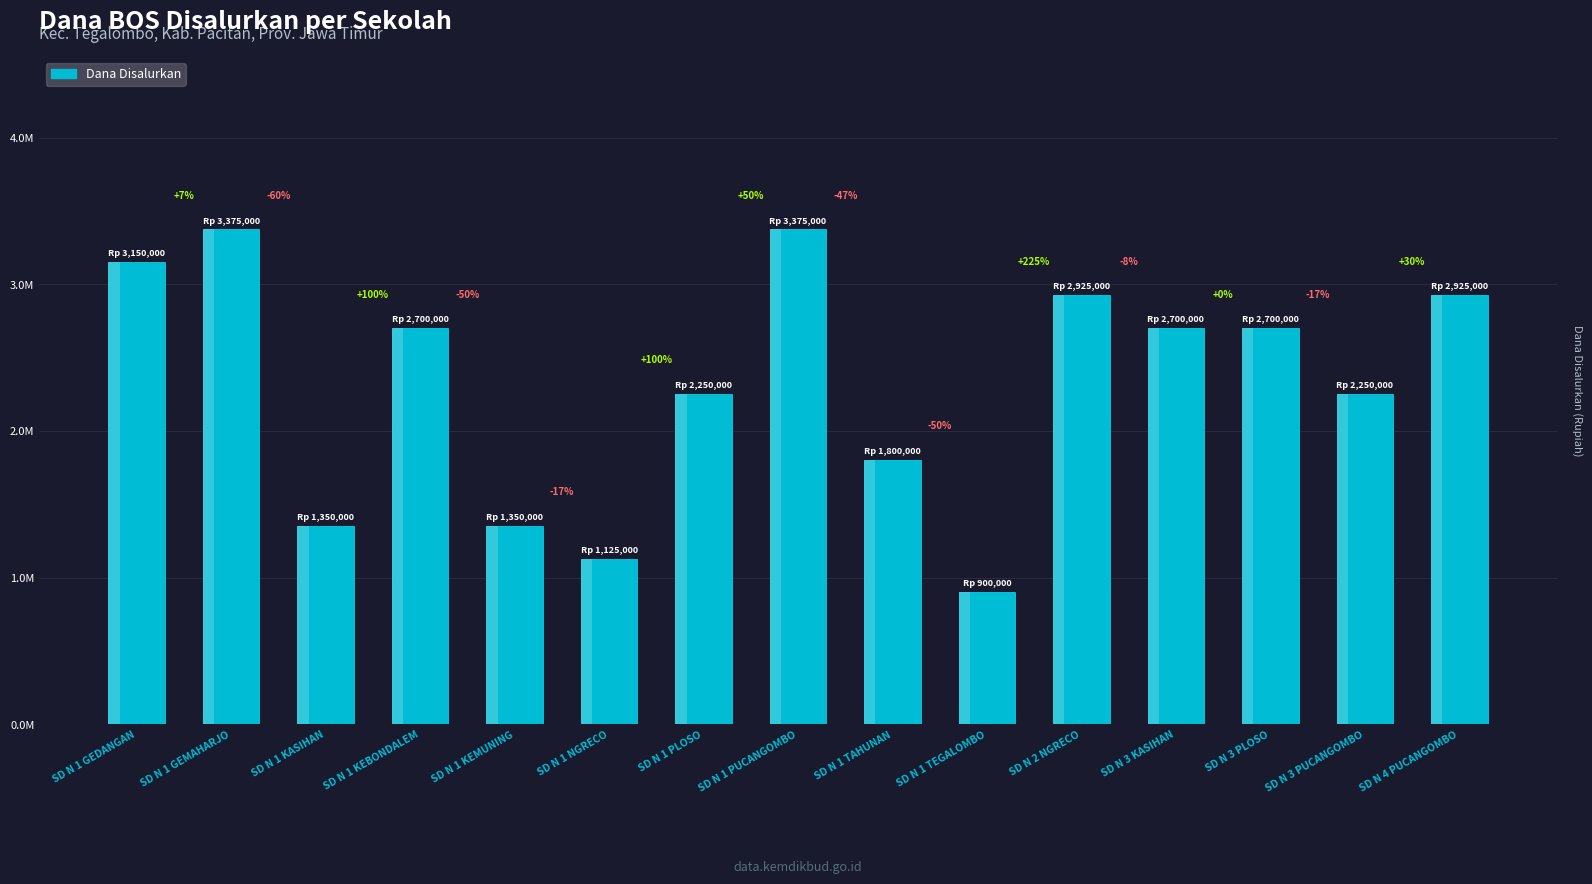

At which label is the value closest to 2137500?

SD N 1 PLOSO